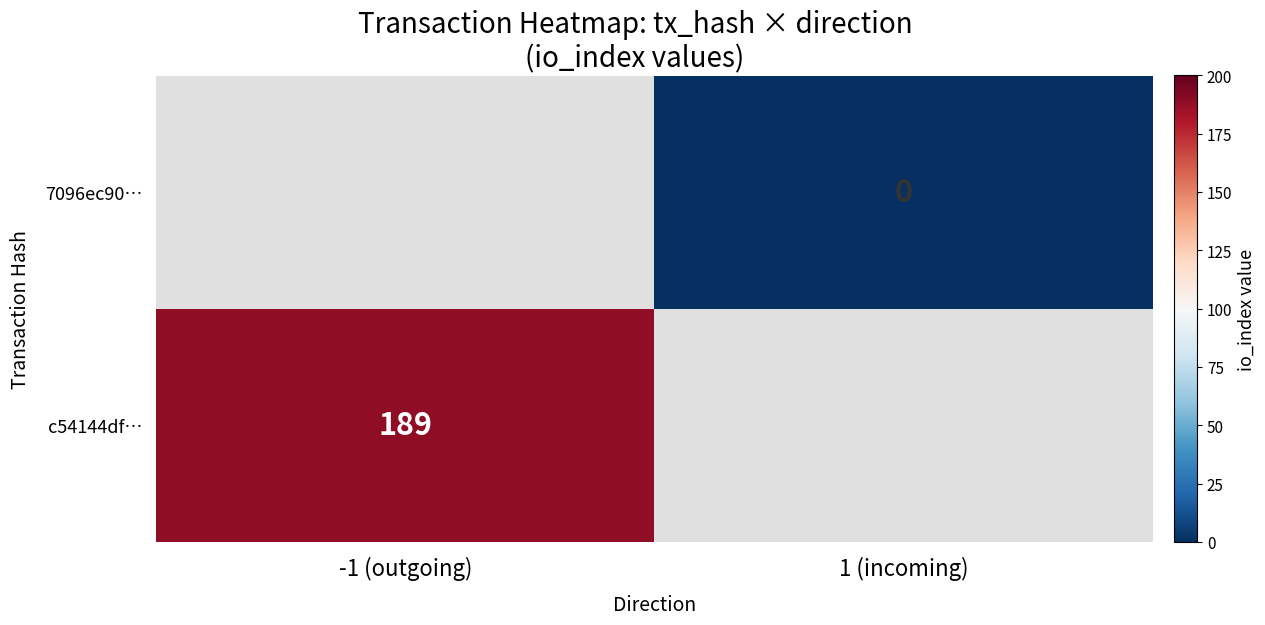

The c54144df… series shows 288.7 at -1 (outgoing). True or false?

False